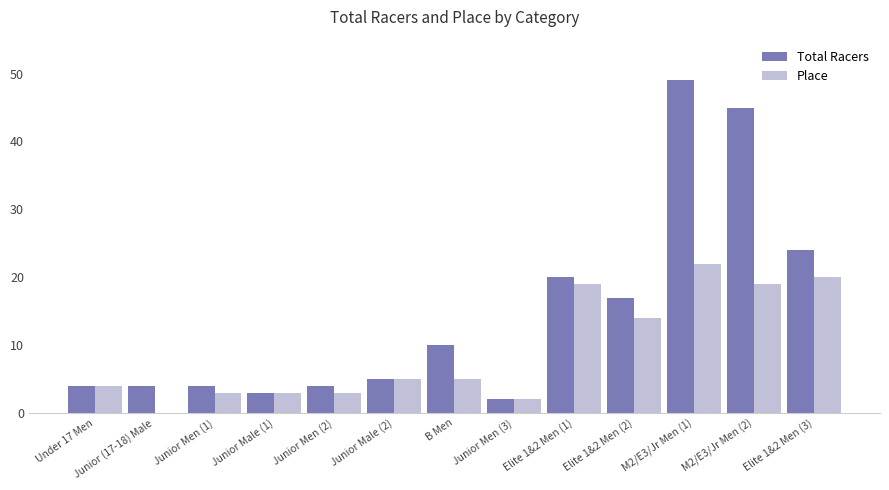

At which label is Place closest to 11?

Elite 1&2 Men (2)